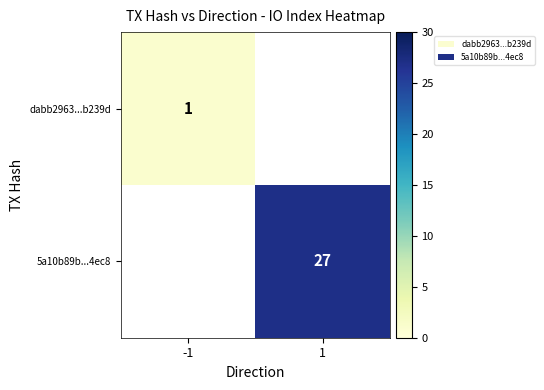

The dabb2963...b239d series shows 1 at -1. True or false?

True